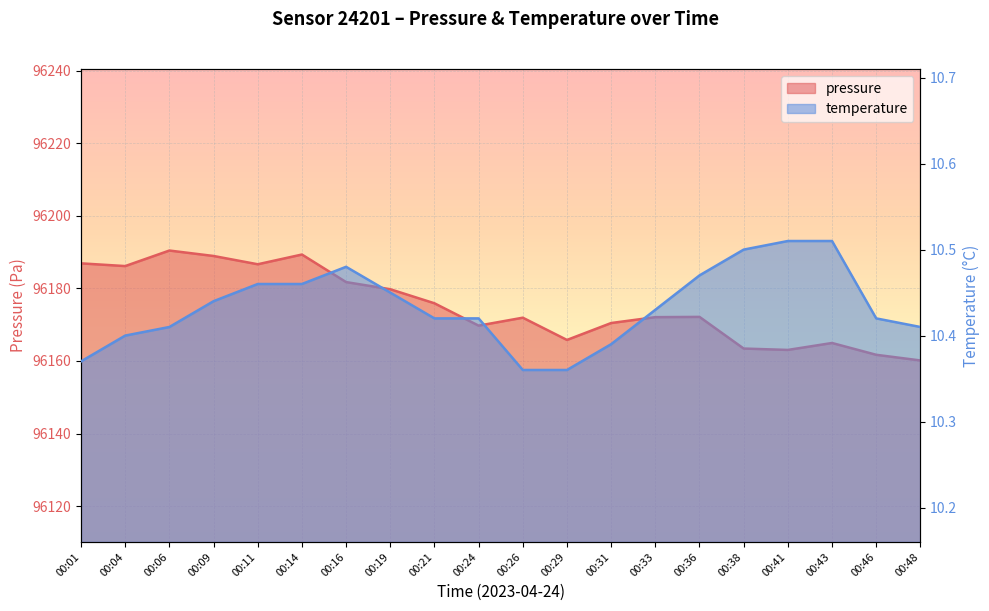

Which has a higher value, 00:21 or 00:04?

00:04